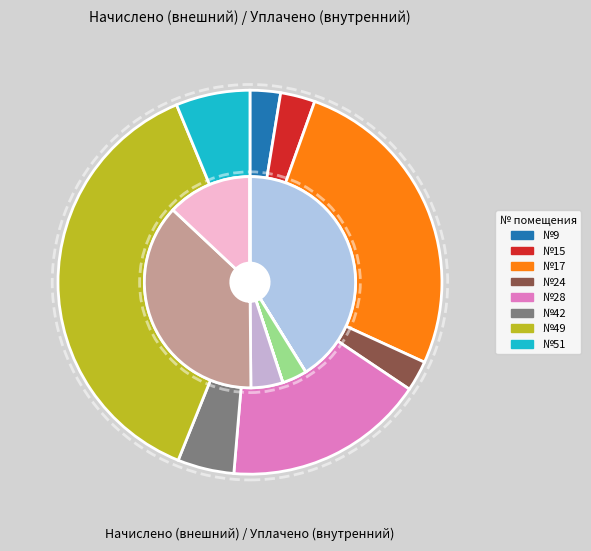

What is the largest slice in the pie chart?

49